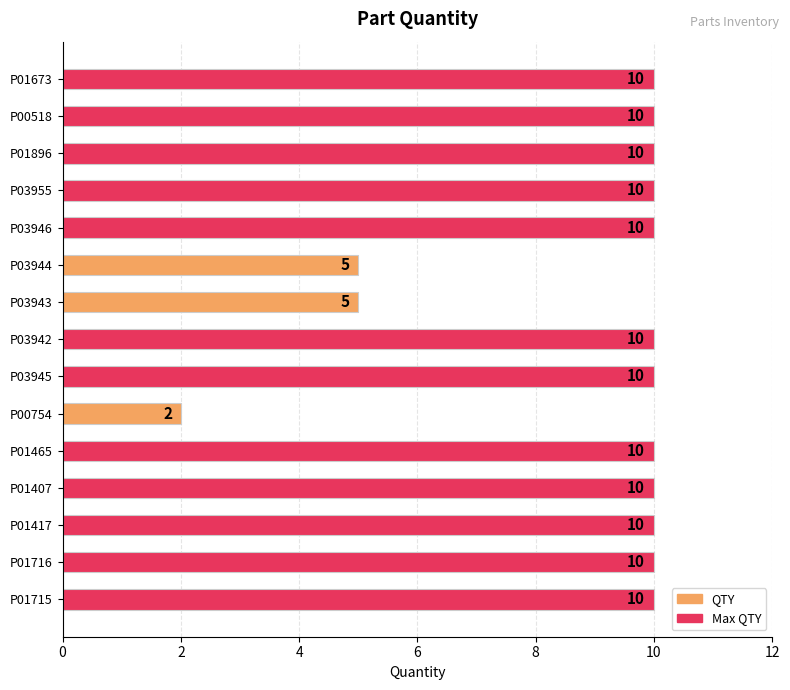

How many bars are there in total?

15